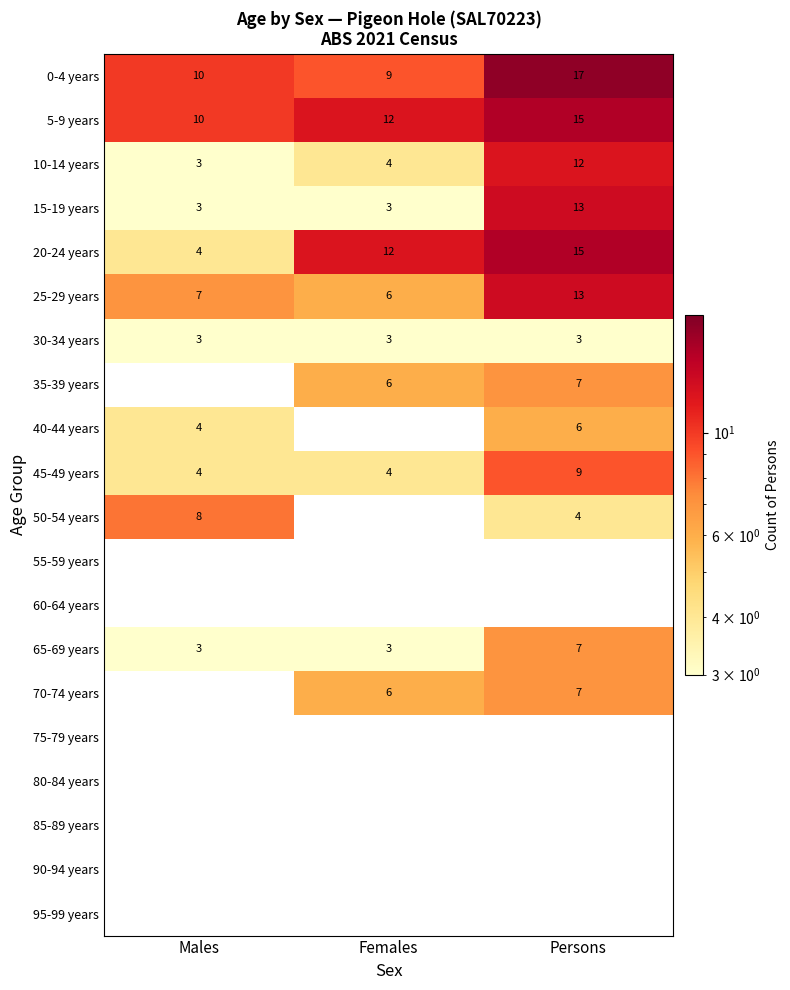

Count the number of categories in the chart.

3